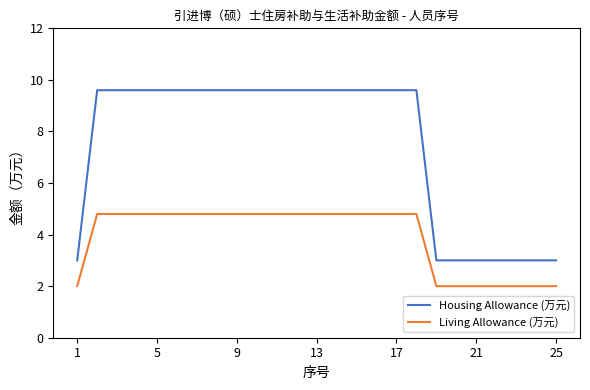

True or false: Housing Allowance (万元) and Living Allowance (万元) intersect in this chart.

False